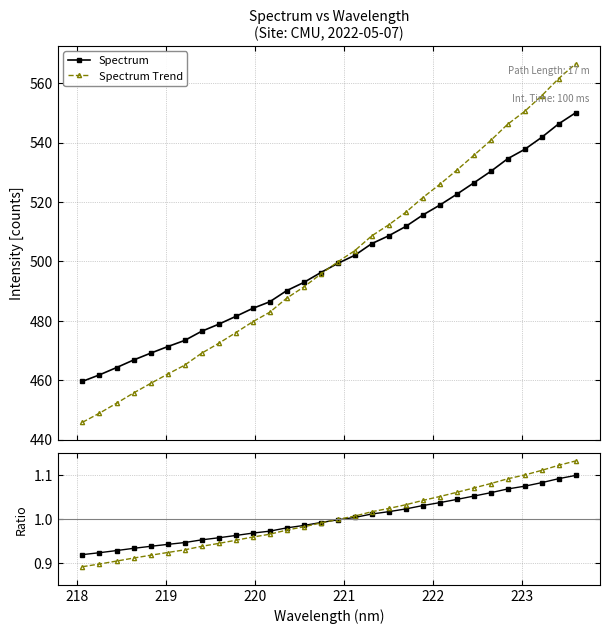

How many series are shown in this chart?

2